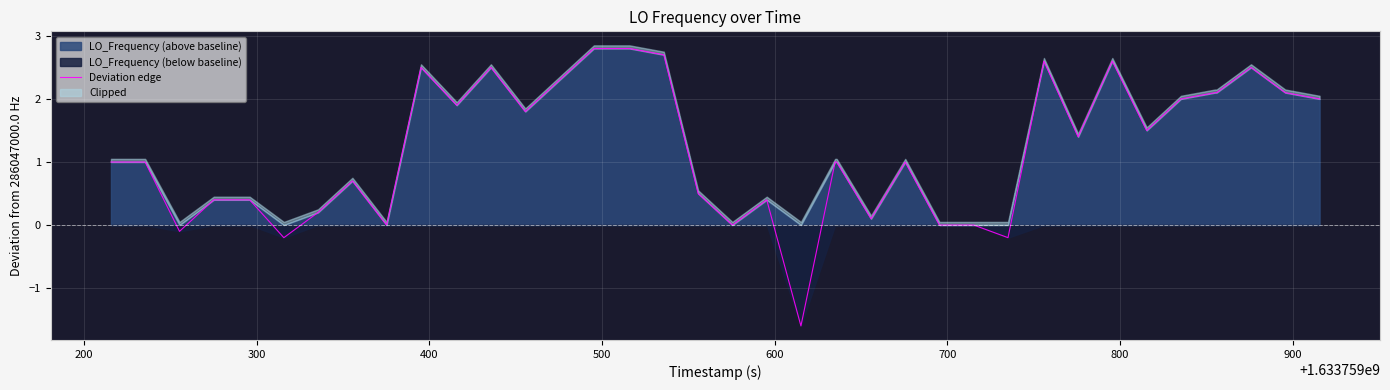

What is the lowest value of the Deviation edge series?

-1.6